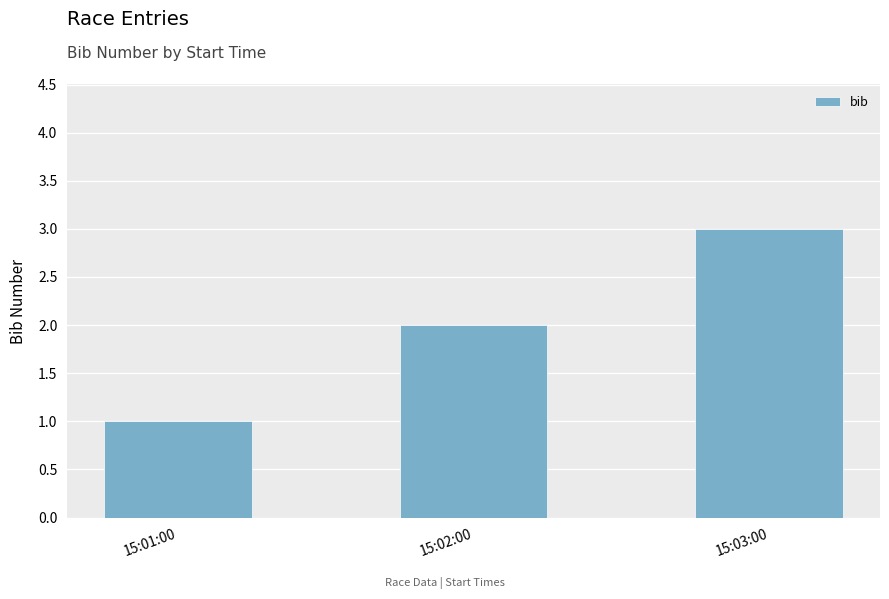

Reading left to right, list all the values displayed in this chart.

15:01:00=1	15:02:00=2	15:03:00=3